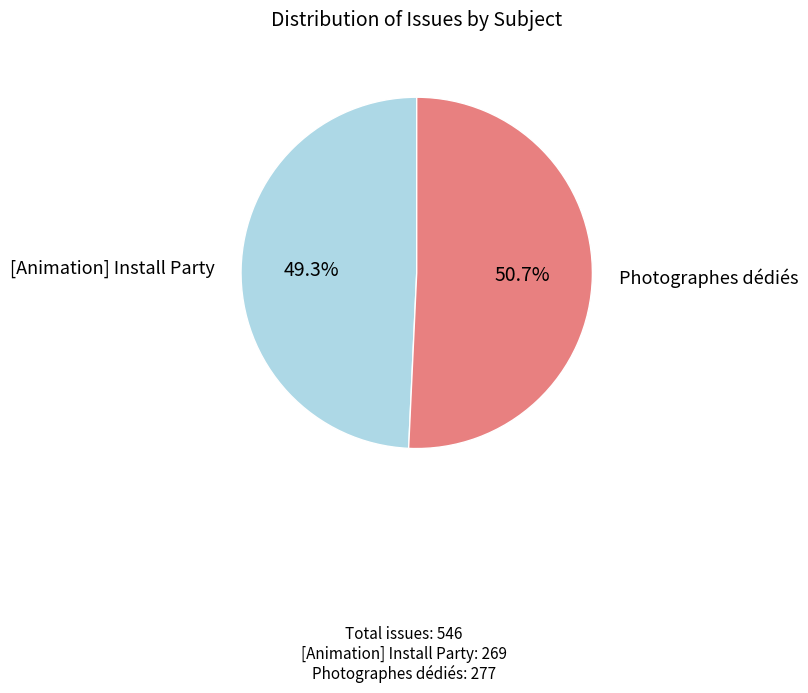

Is there a majority slice in this chart?

Yes